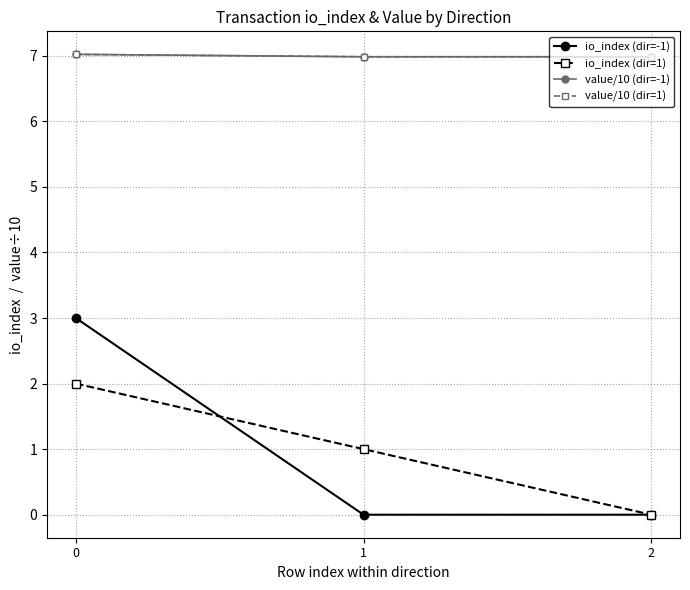

Is this an area chart (filled region under the line)?

No